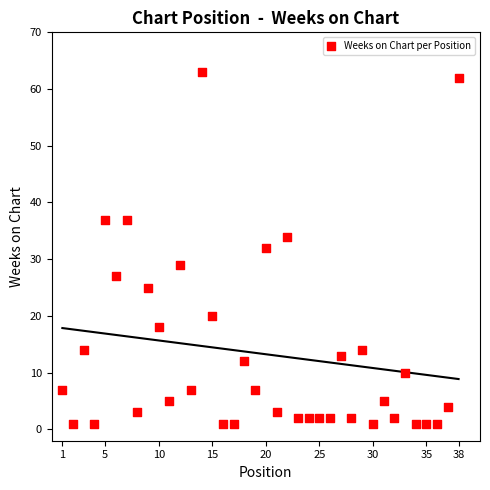

What is the range of X values (max minus min)?

37